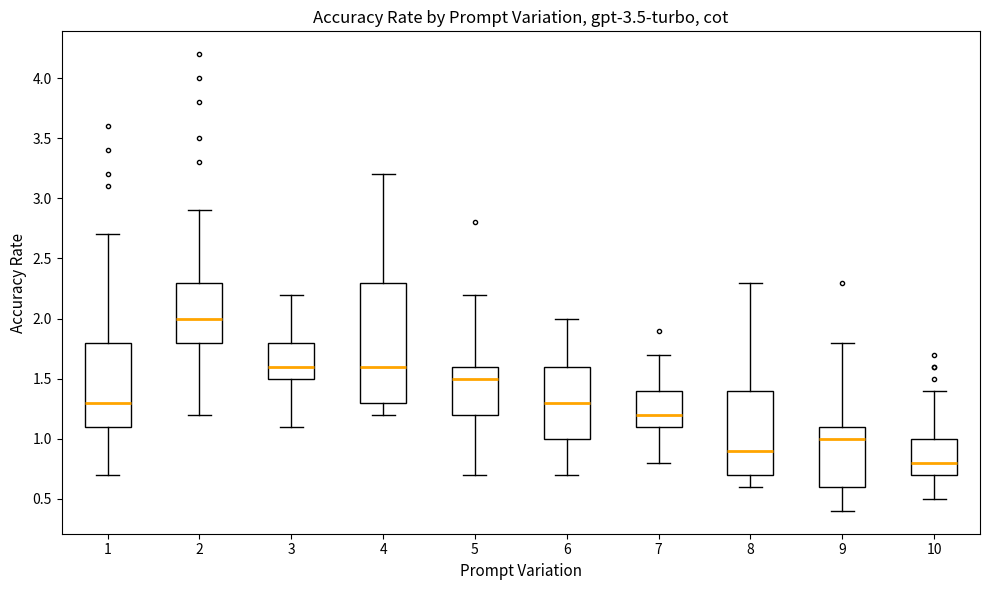

Which box is the tallest, from its lower edge to its upper edge?

4